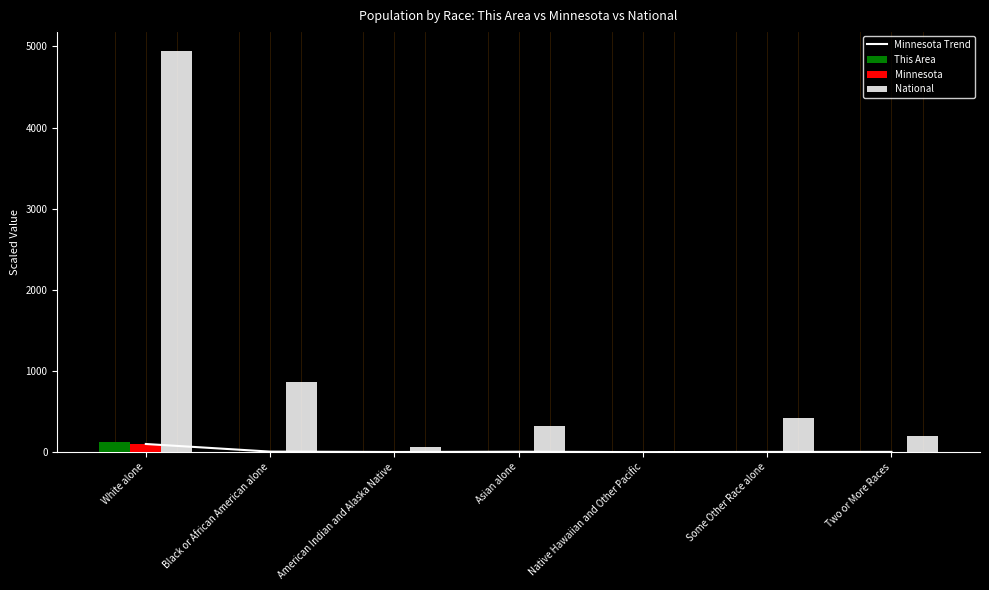

Reading left to right, list all the values displayed in this chart.

Minnesota Trend: 100.0	6.1	1.3	4.7	0.0	2.3	2.8
This Area: 122.0	0.0	0.0	0.0	0.0	0.0	0.0
Minnesota: 100.0	6.1	1.3	4.7	0.0	2.3	2.8
National: 4941.4	860.5	64.8	324.4	11.9	422.3	199.1